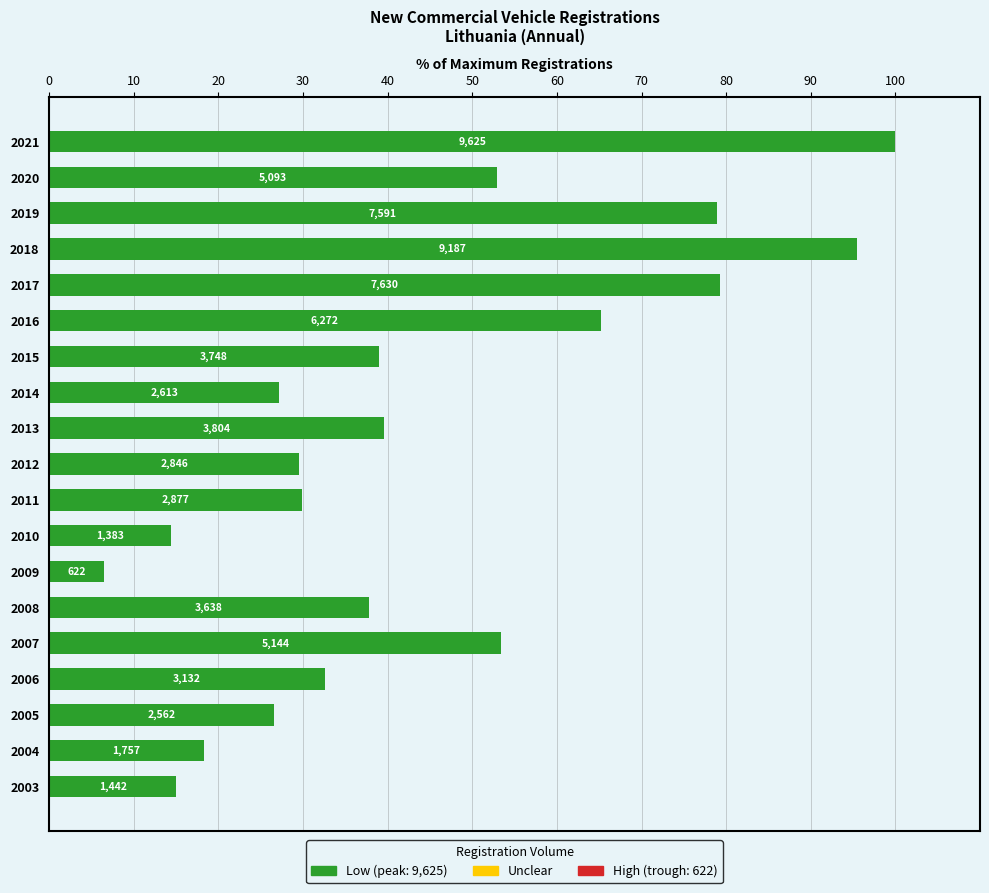

How many bars are there in total?

19